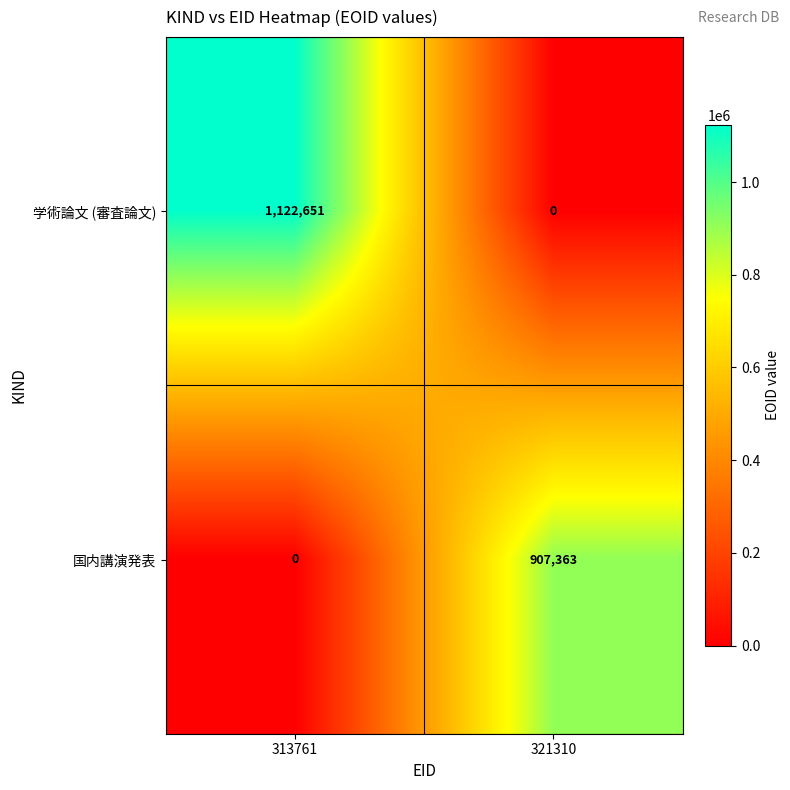

Reading left to right, what are all the values shown in this chart?

学術論文 (審査論文): 313761=1122651	321310=0
国内講演発表: 313761=0	321310=907363